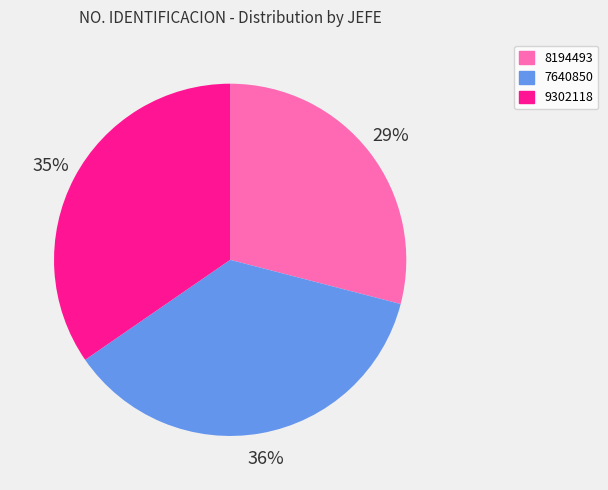

Which has a higher value, 8194493 or 7640850?

7640850